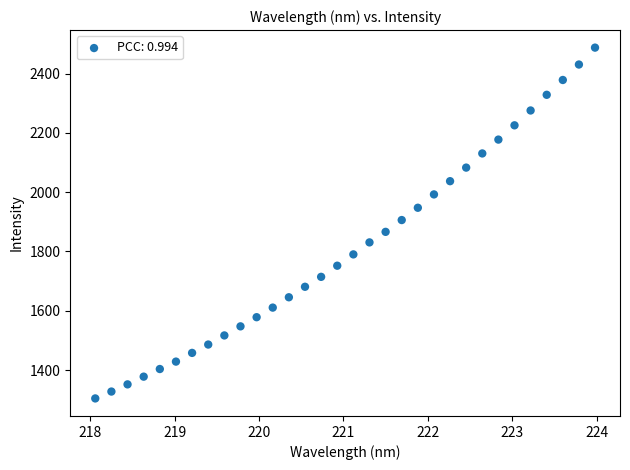

What is the range of X values (max minus min)?

5.9